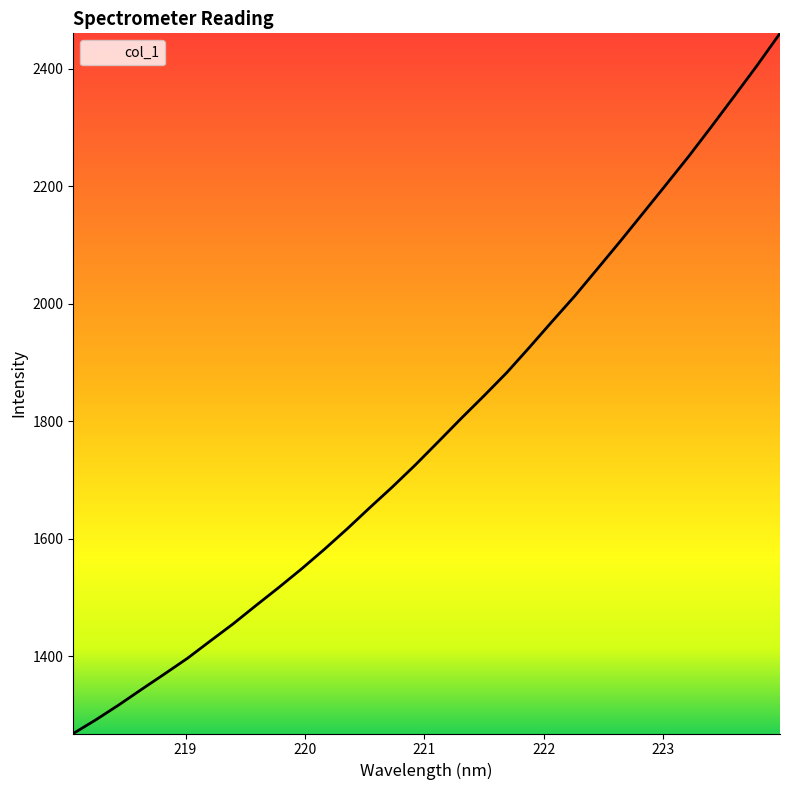

What is the difference between the maximum and minimum values?

1191.8